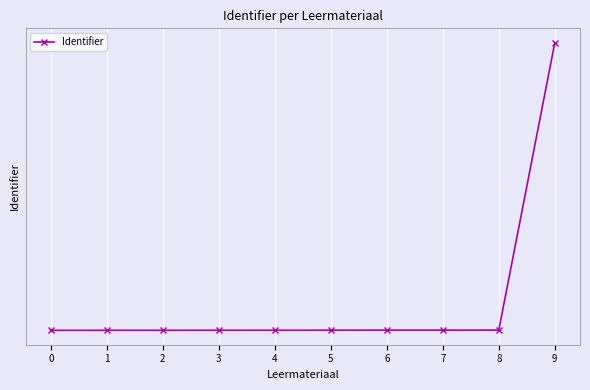

What is the difference between the maximum and minimum values?

24243